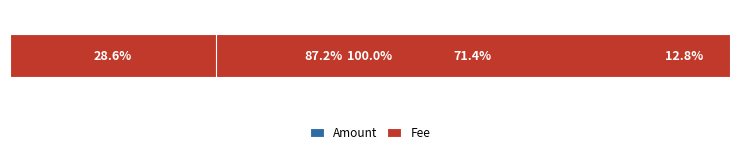

Reading left to right, extract all data points from this chart.

Amount: 0=0.0	20=87.2	40=28.6
Fee: 0=100.0	20=12.8	40=71.4